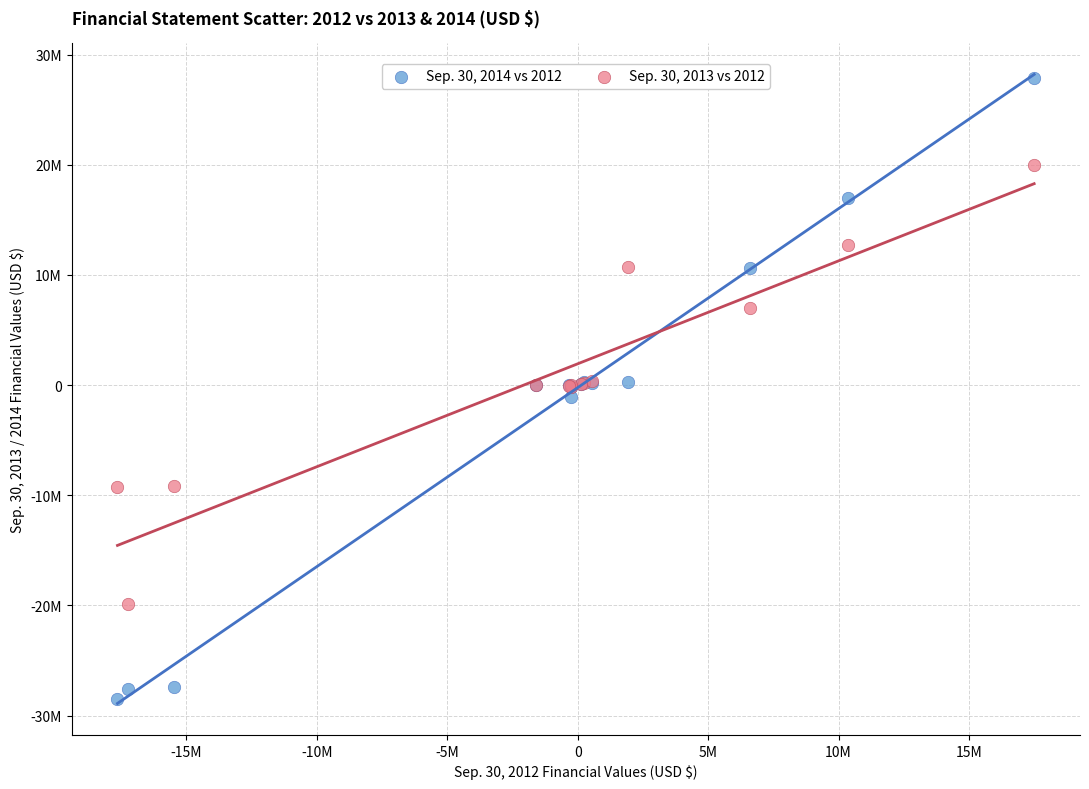

Which series reaches the maximum Y coordinate?

Sep. 30, 2014 vs 2012